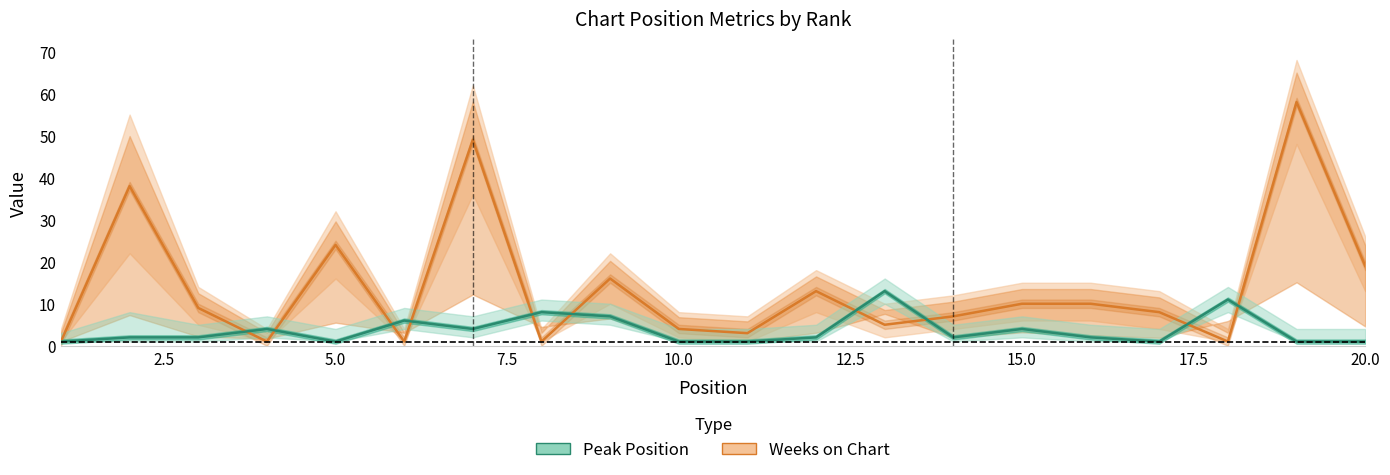

Is it true that Peak Position equals 4 at 5.0?

False